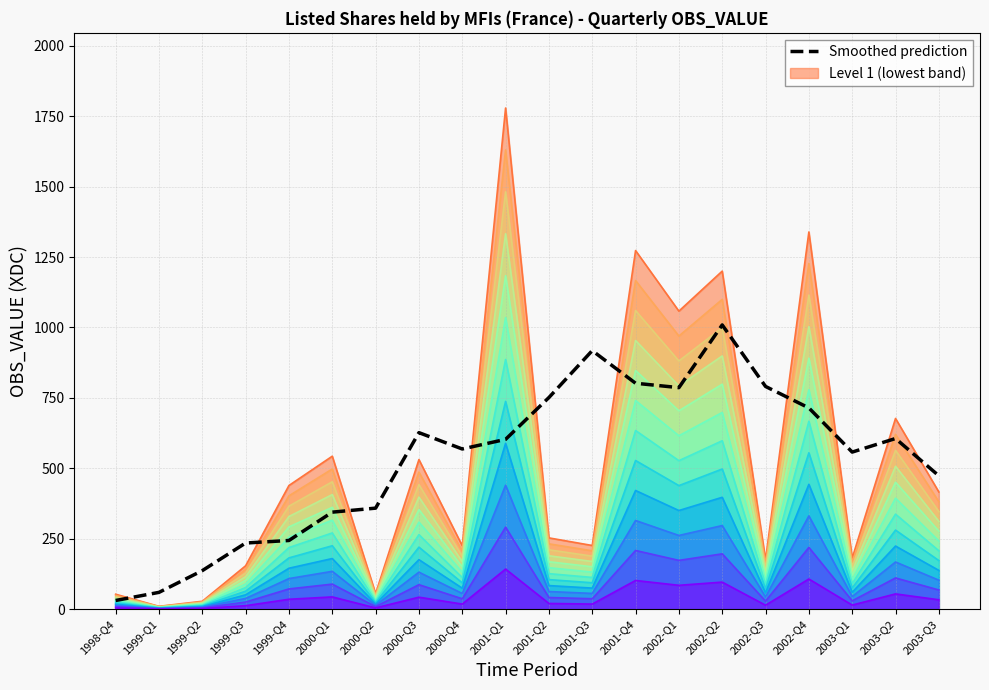

What is the change in value from 2000-Q3 to 2002-Q2?

+382.4